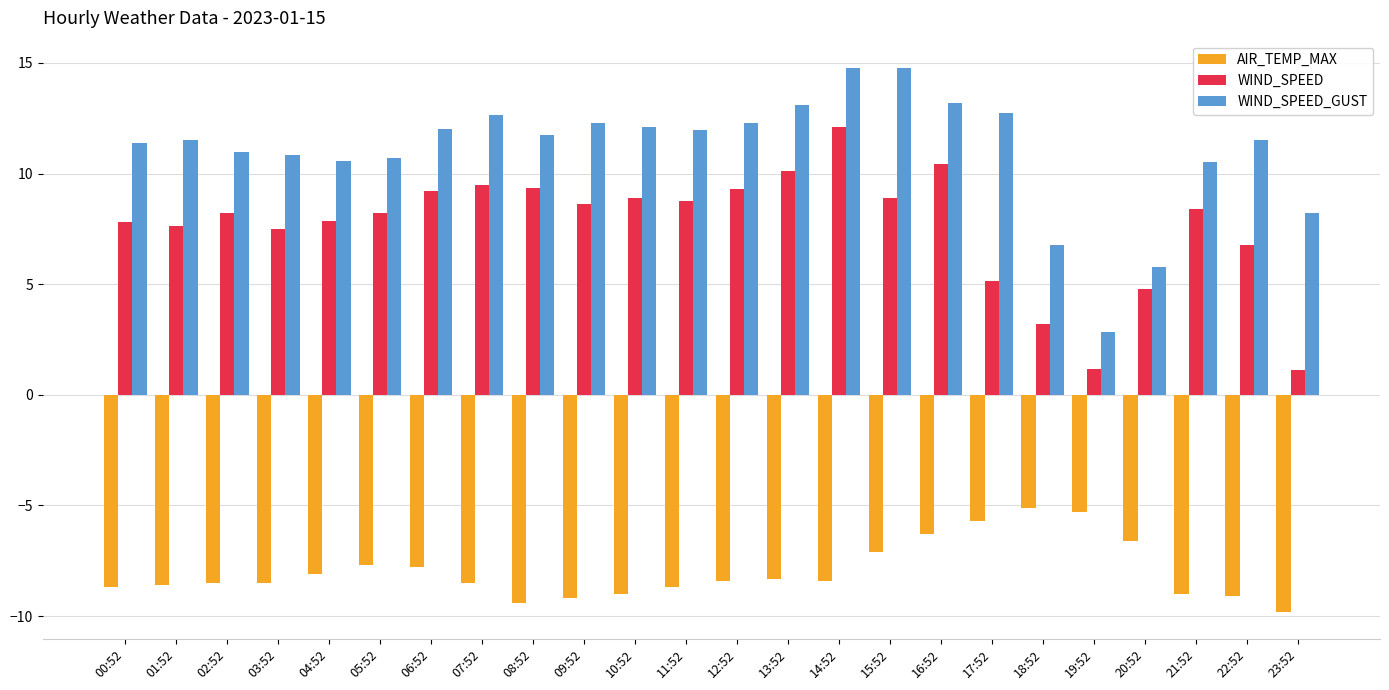

What is the difference between the second highest and second lowest values in the AIR_TEMP_MAX series?

4.1